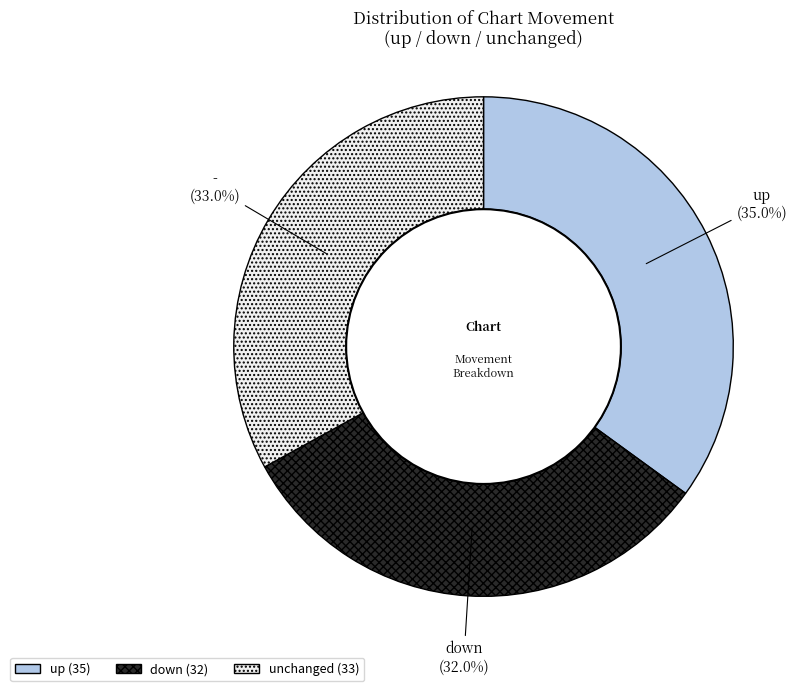

Which has a higher value, up or down?

up